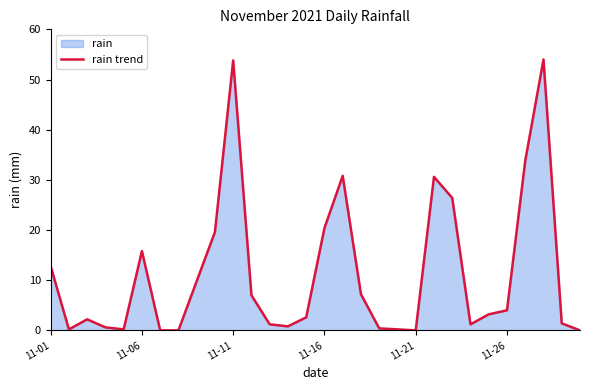

The value at 11-26 is 7.2. True or false?

False